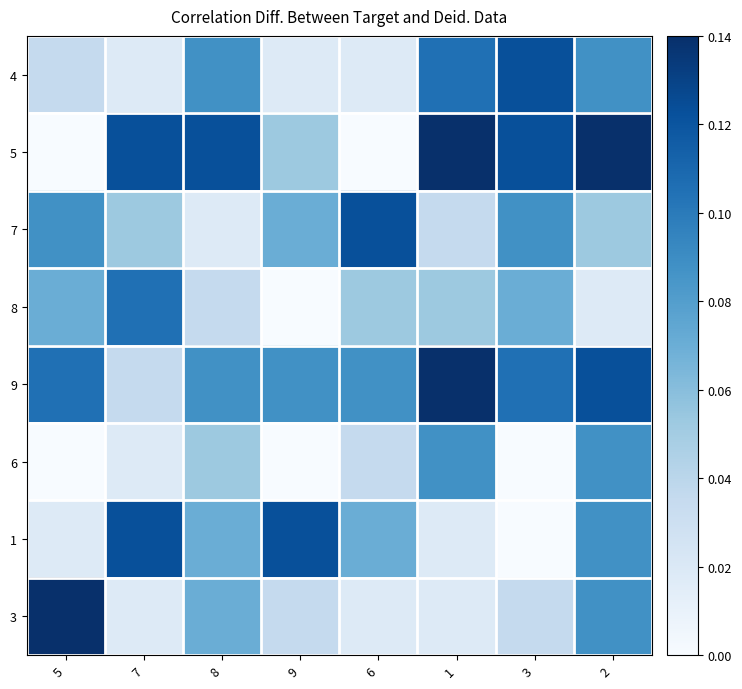

Rank the series at 6 from lowest to highest value.

5, 4, 3, 6, 8, 1, 9, 7